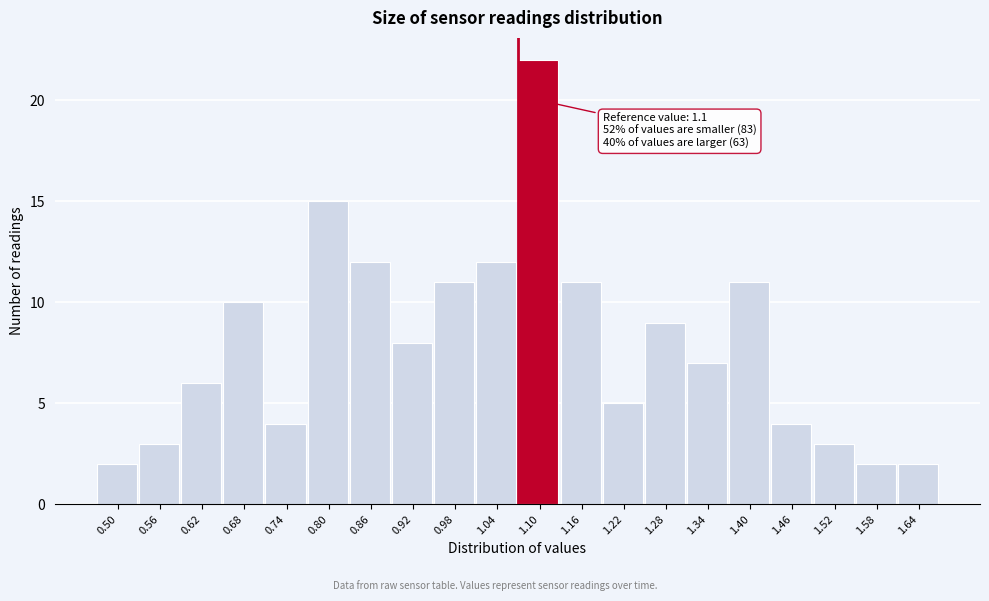

Reading left to right, transcribe all the data shown in this chart.

2	3	6	10	4	15	12	8	11	12	22	11	5	9	7	11	4	3	2	2